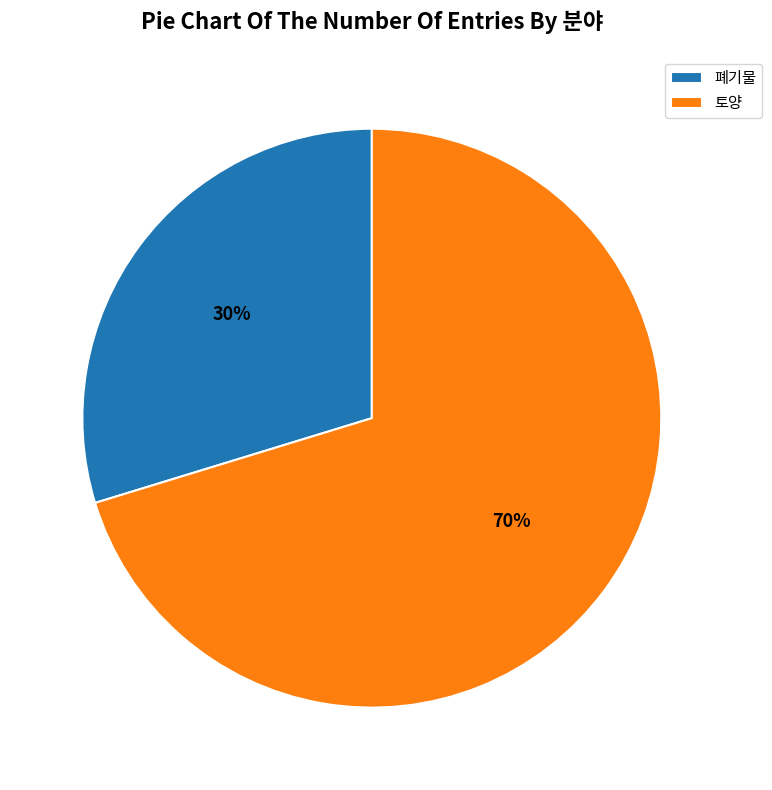

Does 토양 account for over 50% of the chart?

Yes